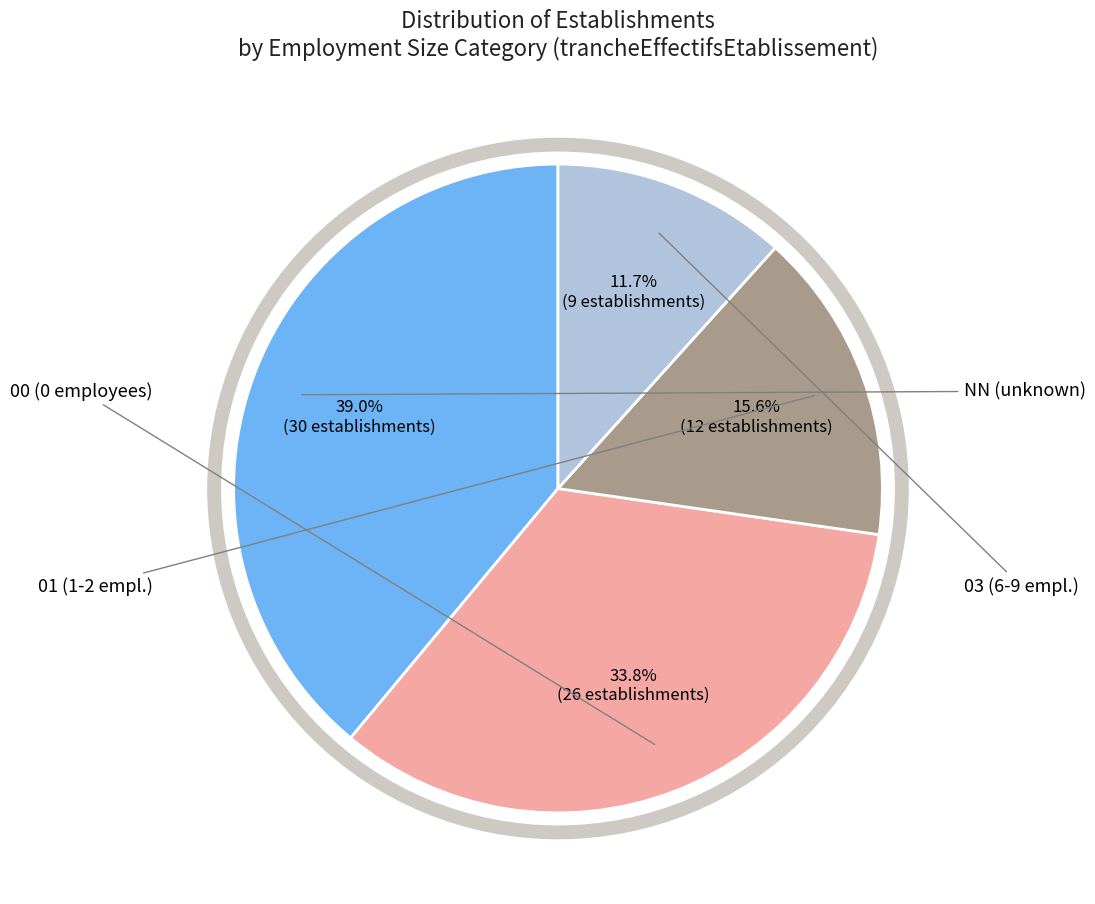

Is there a majority slice in this chart?

No